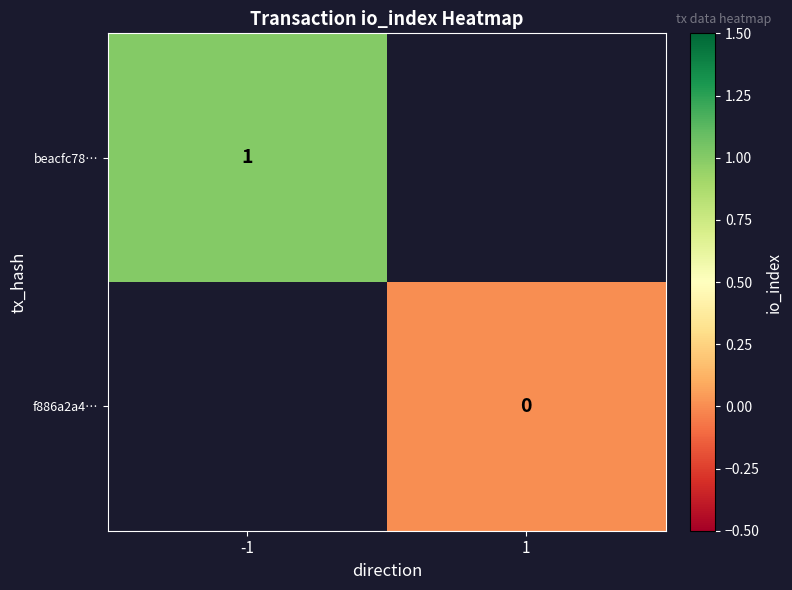

True or false: beacfc78… has a value of 2 at -1.

False